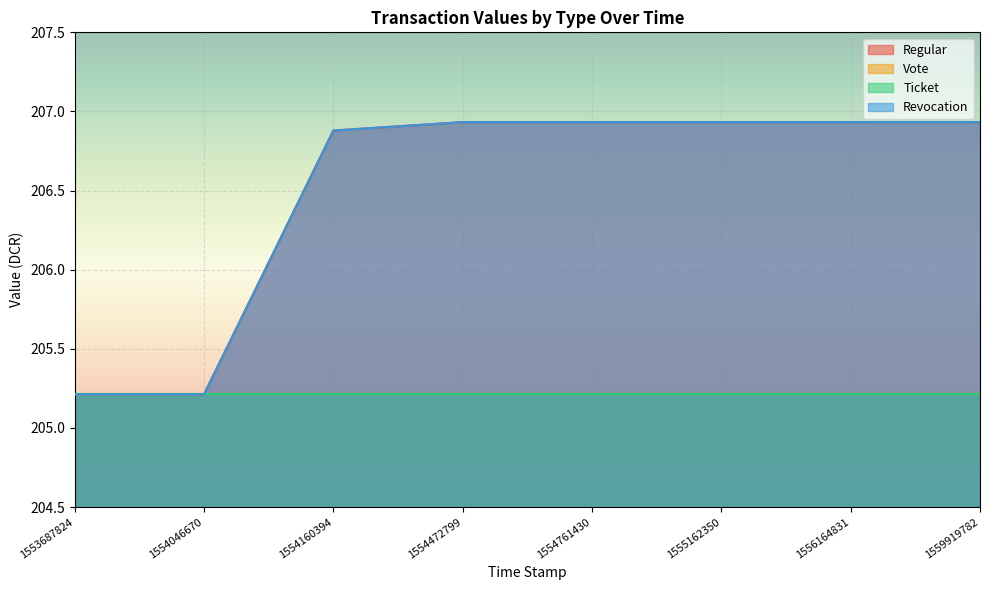

What is the greatest value displayed?

206.9